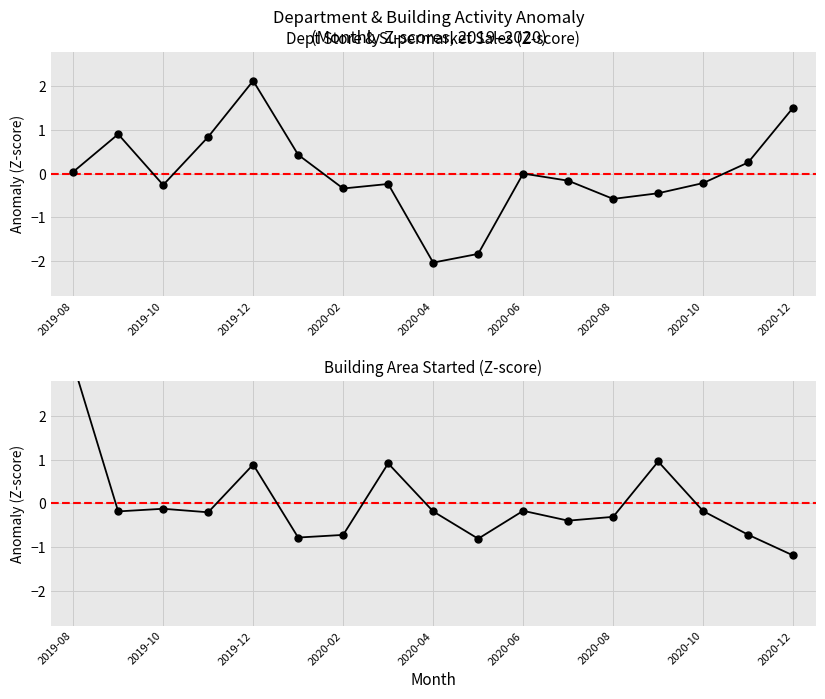

What is the difference between the highest and lowest values at 11?

0.2